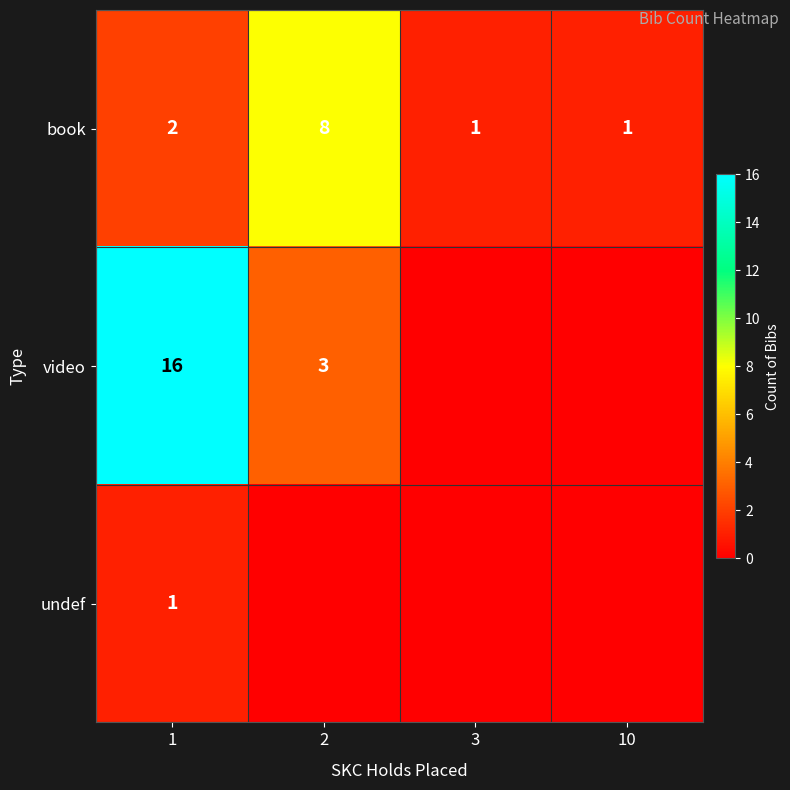

The value of video at 2 is 3. True or false?

True